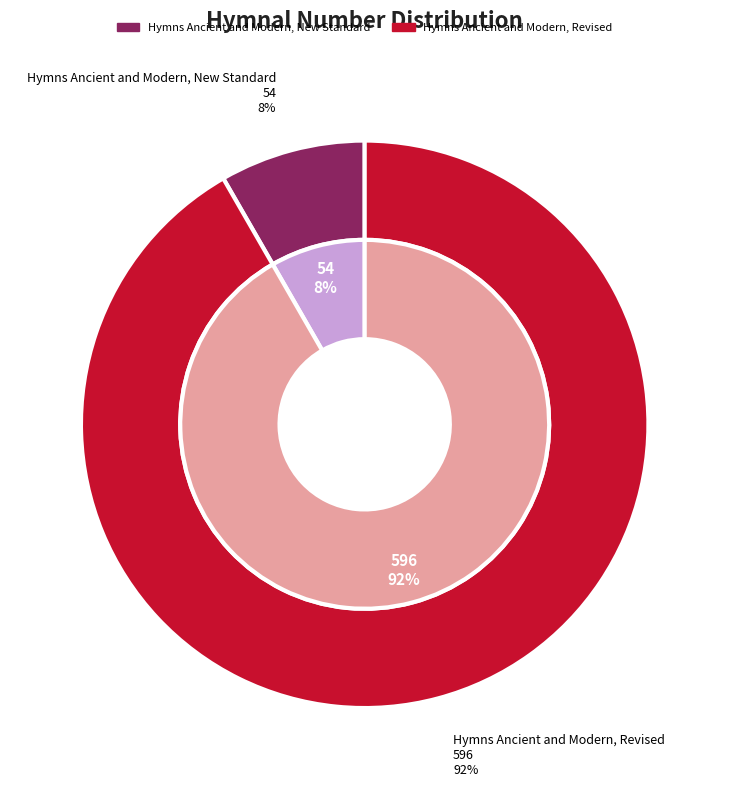

What is the majority slice?

Hymns Ancient and Modern, Revised